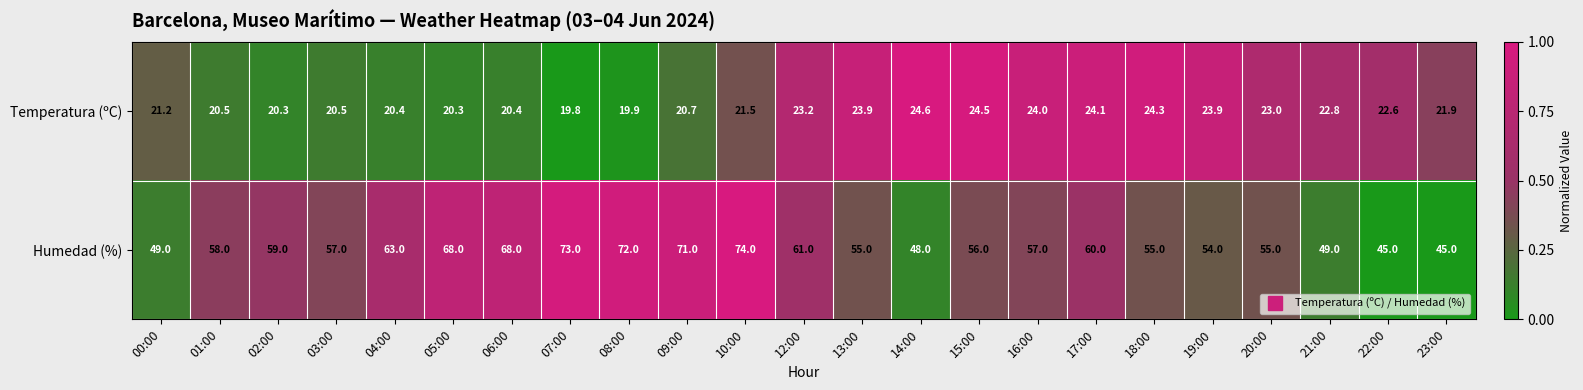

Which series has the largest total across all categories?

Humedad (%)